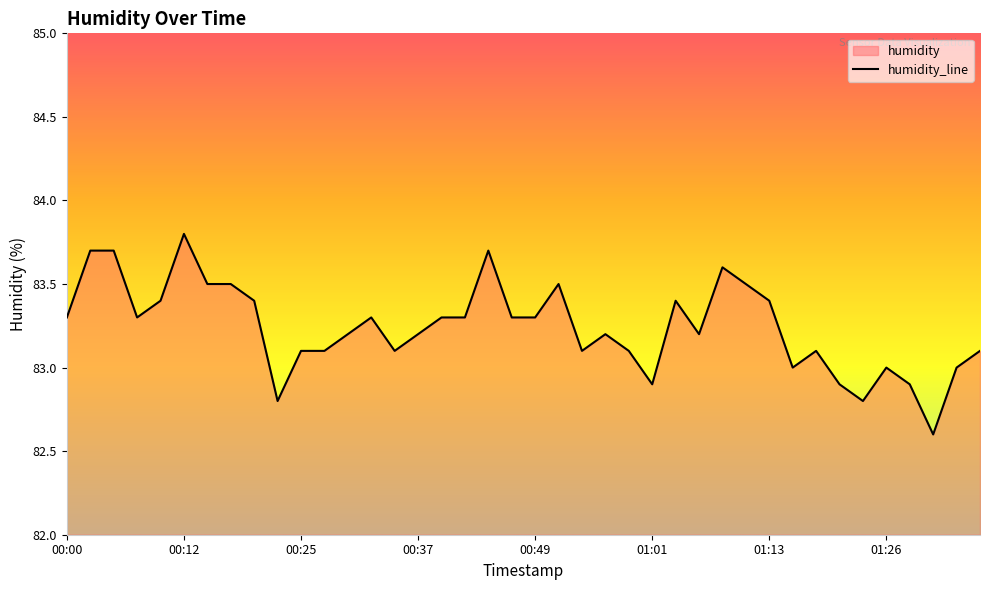

Count the number of categories in the chart.

40